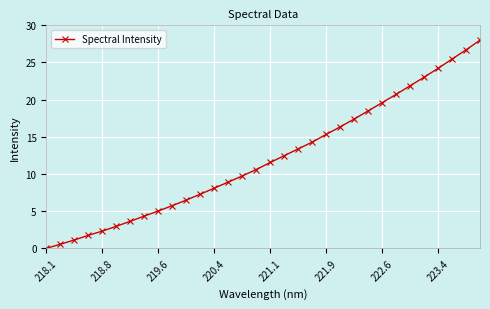

What is the difference between the second highest and second lowest values?

26.2